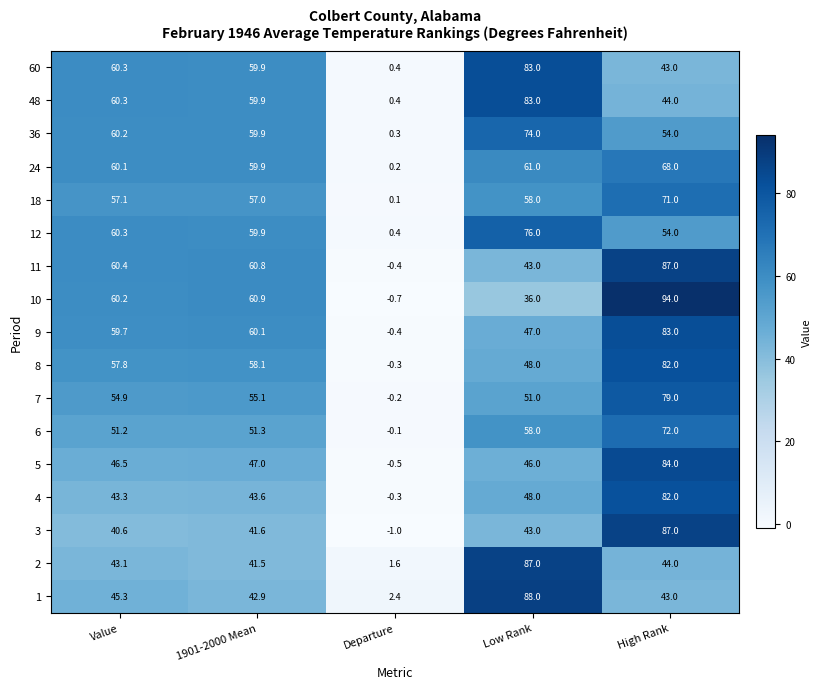

How many values in 4 are above zero?

4